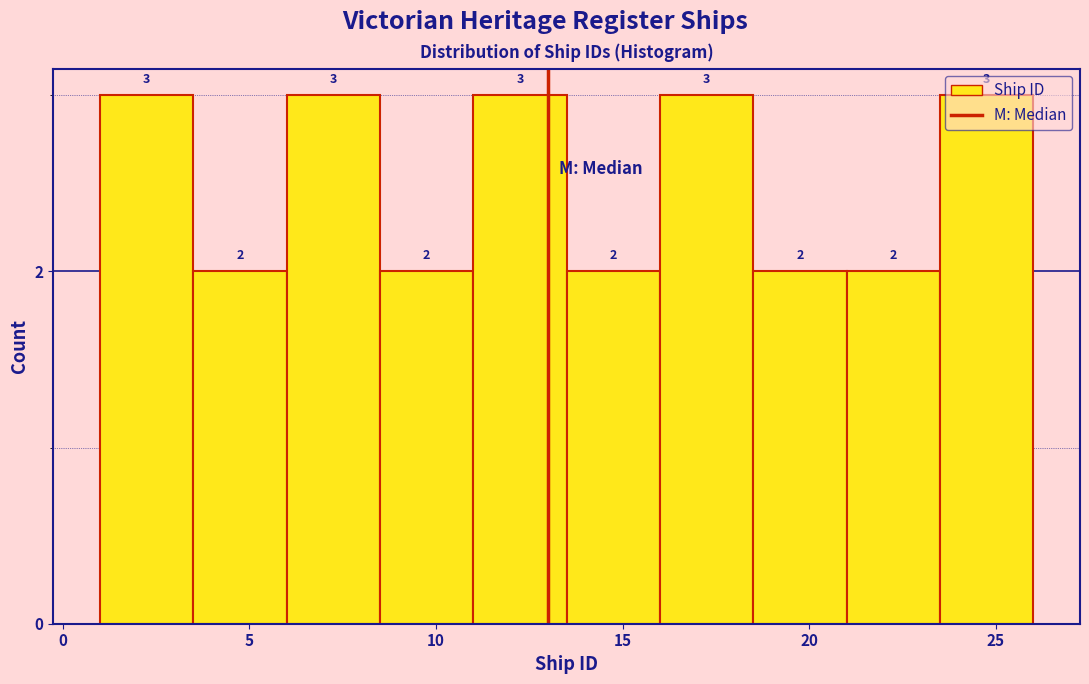

How tall is the bar that spans 8.5 to 11.0 on the x-axis?

2